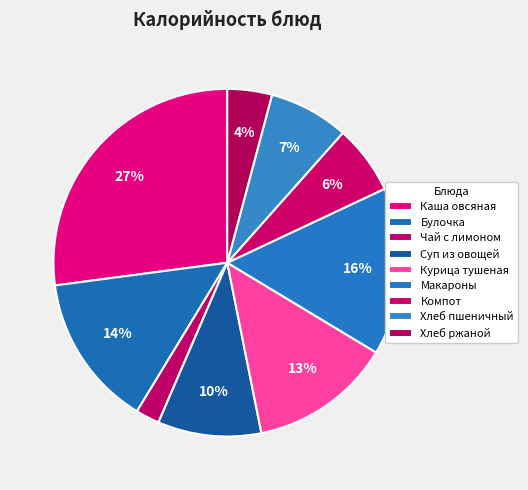

Count the number of slices in the pie.

9